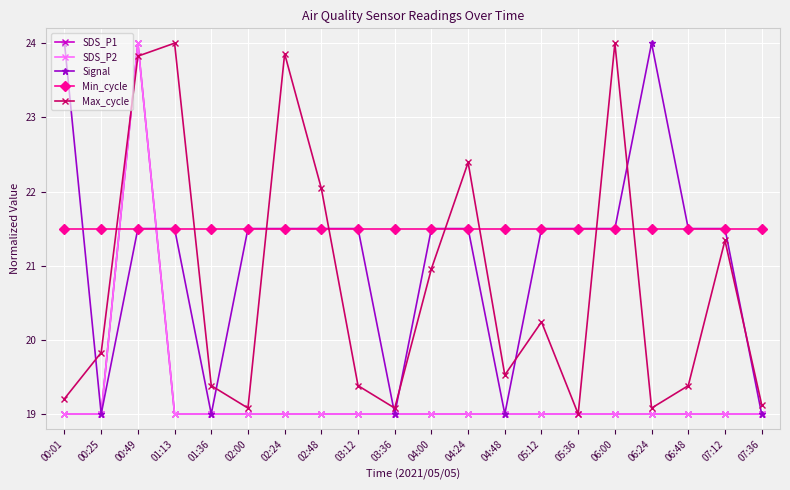

True or false: Max_cycle has a value of 19.1 at 02:00.

True